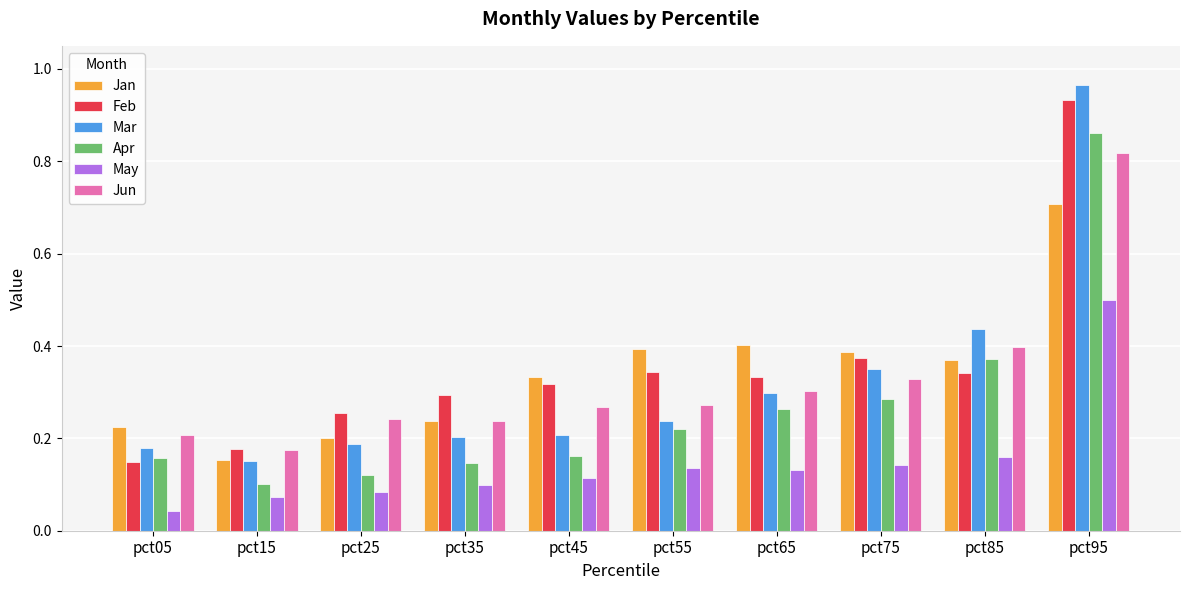

What is the difference between the maximum and minimum values in the Jun series?

0.6